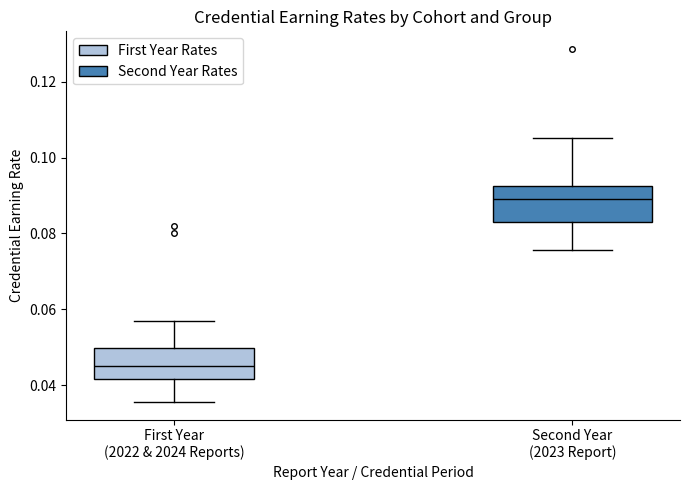

Where is the lower edge of the box for Second Year (2023 Report) on the y-axis? The values are not printed on the chart, so give them approximately, as read against the axis.

0.084